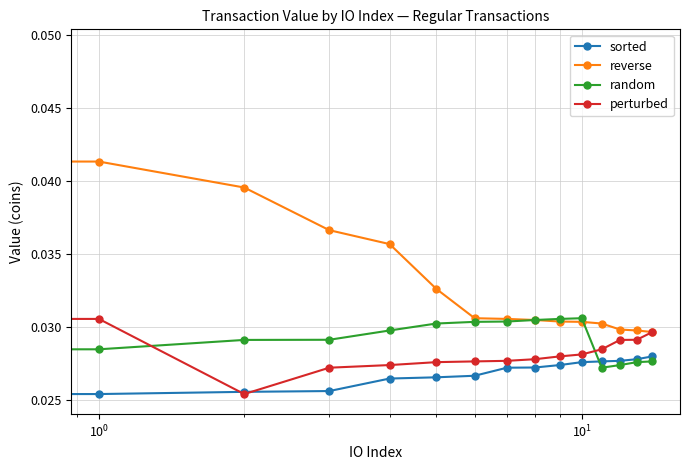

Which series has the widest spread of values?

reverse